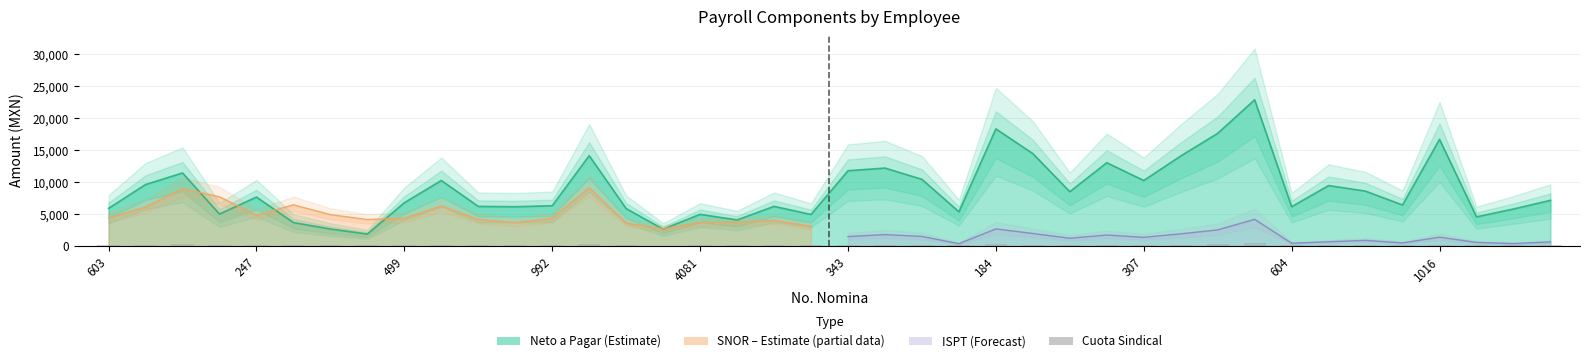

Are the bars grouped side by side (vs. stacked)?

No